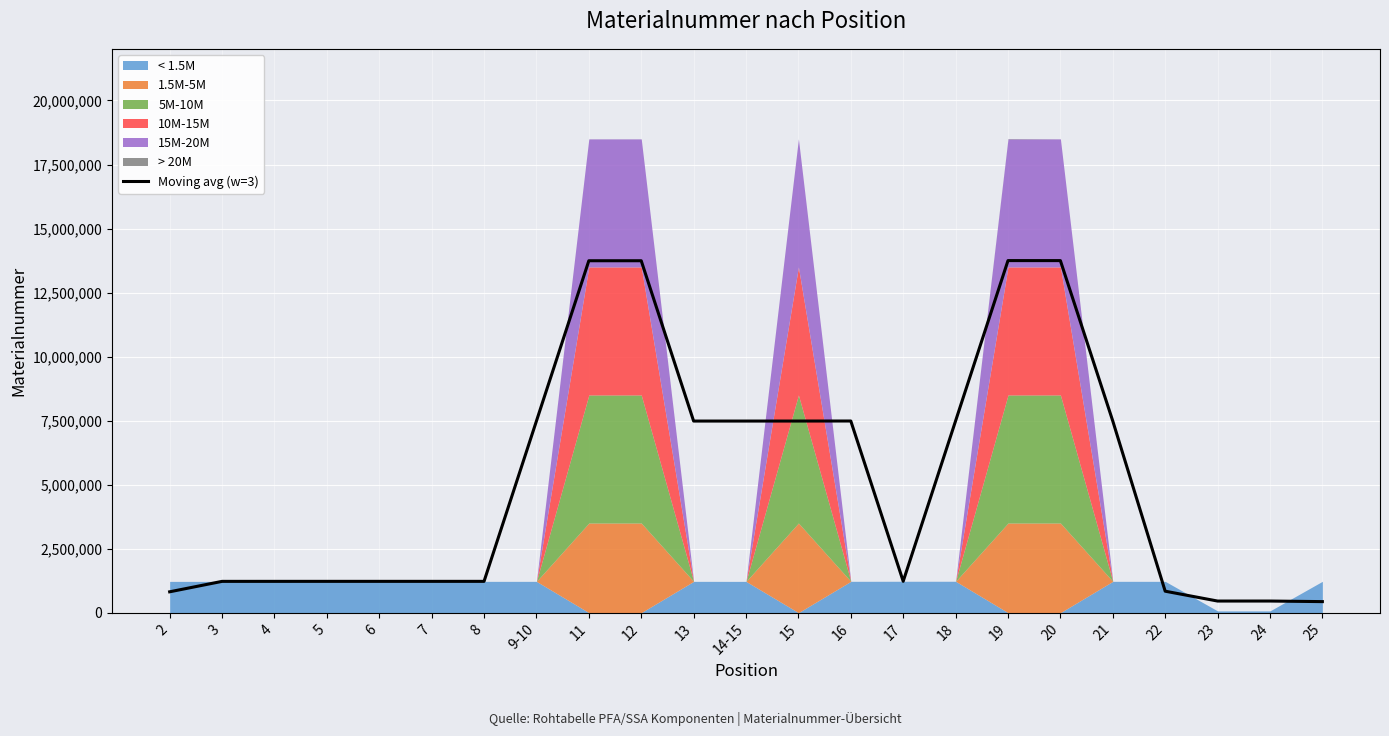

Reading left to right, transcribe all the data shown in this chart.

2=813544.3	3=1220748.7	4=1221176.0	5=1221603.3	6=1221603.7	7=1221609.3	8=1221615.0	9-10=7481863.0	11=13742111.0	12=13742113.3	13=7481391.0	14-15=7481390.0	15=7481765.0	16=7483405.3	17=1224324.3	18=7488687.0	19=13747768.7	20=13746952.0	21=7482208.0	22=837385.7	23=452461.7	24=452815.0	25=430185.0